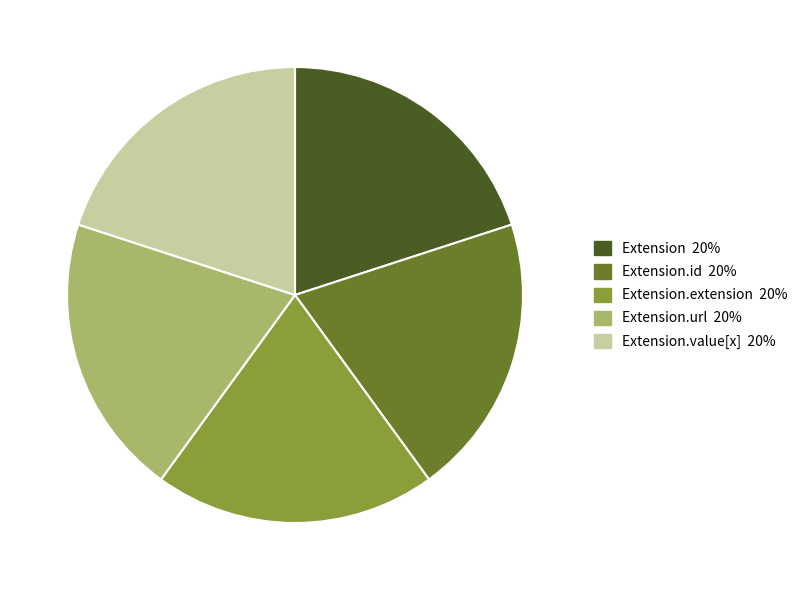

Is it true that Extension.value[x] 20% is 20% of the pie?

True